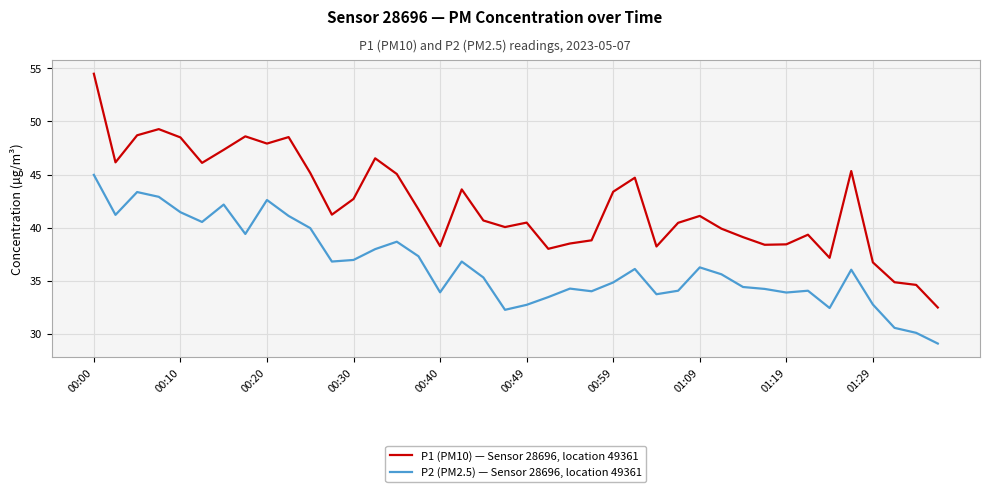

True or false: P1 (PM10) — Sensor 28696, location 49361 and P2 (PM2.5) — Sensor 28696, location 49361 cross at least once.

False